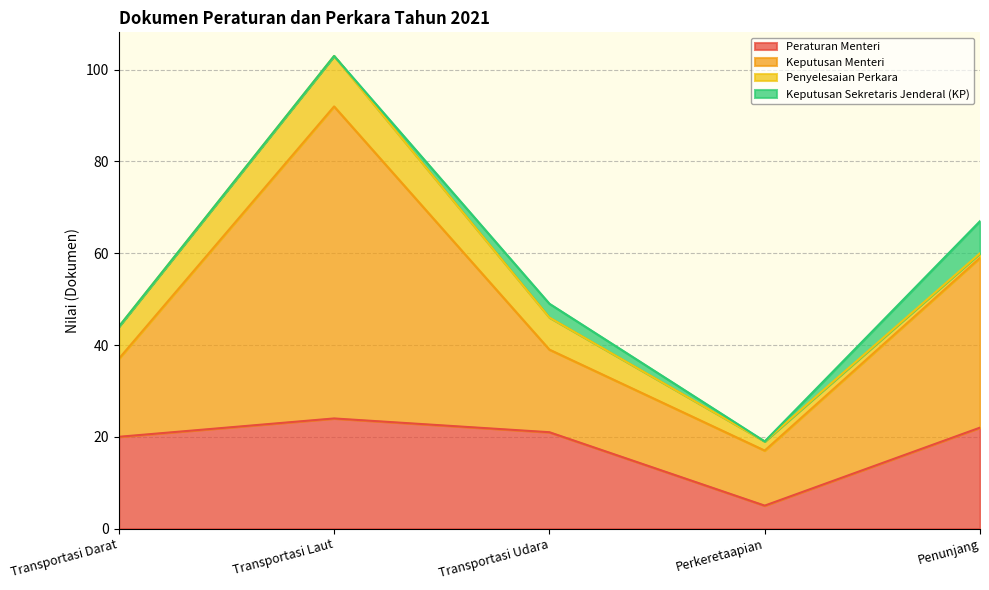

Is the value of Peraturan Menteri at Transportasi Laut greater than the value of Penyelesaian Perkara at Perkeretaapian?

Yes